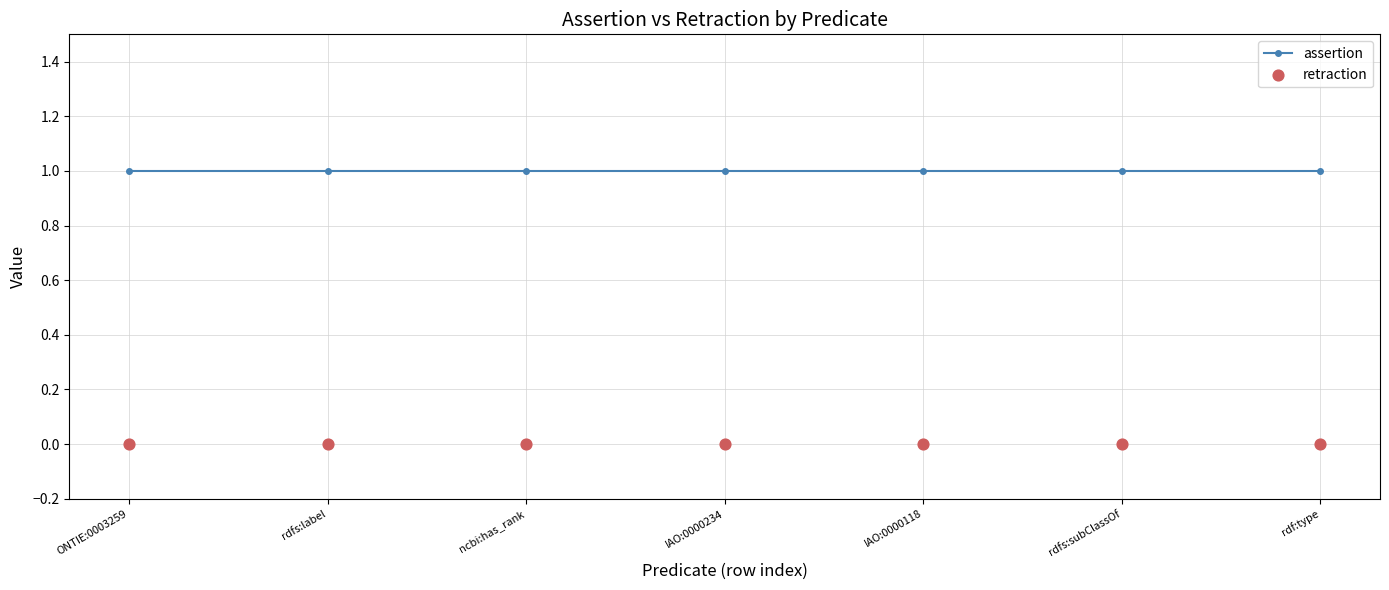

At how many categories does at least one series exceed 0?

7